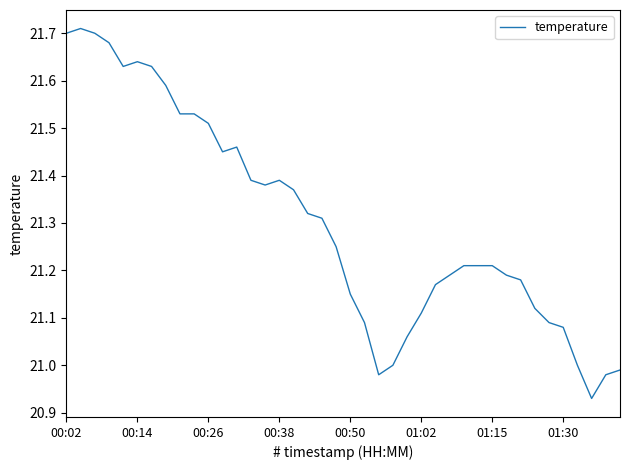

How many categories are shown in the chart?

40